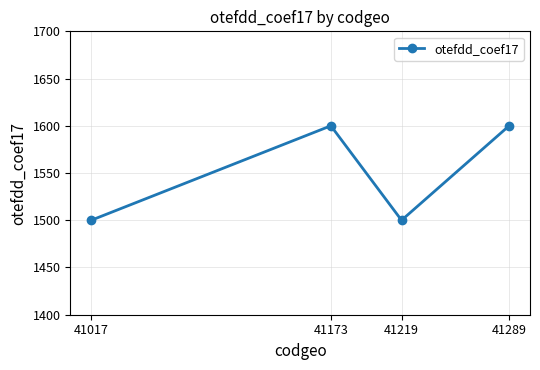

Reading left to right, transcribe all the data shown in this chart.

41017=1500	41173=1600	41219=1500	41289=1600